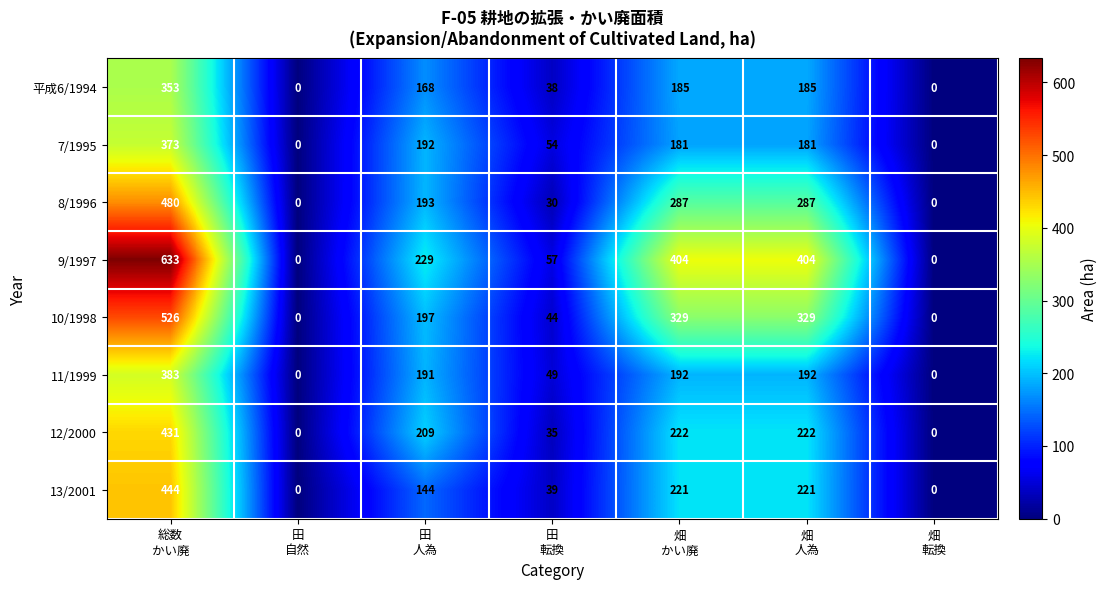

What is the maximum value shown in the chart?

633